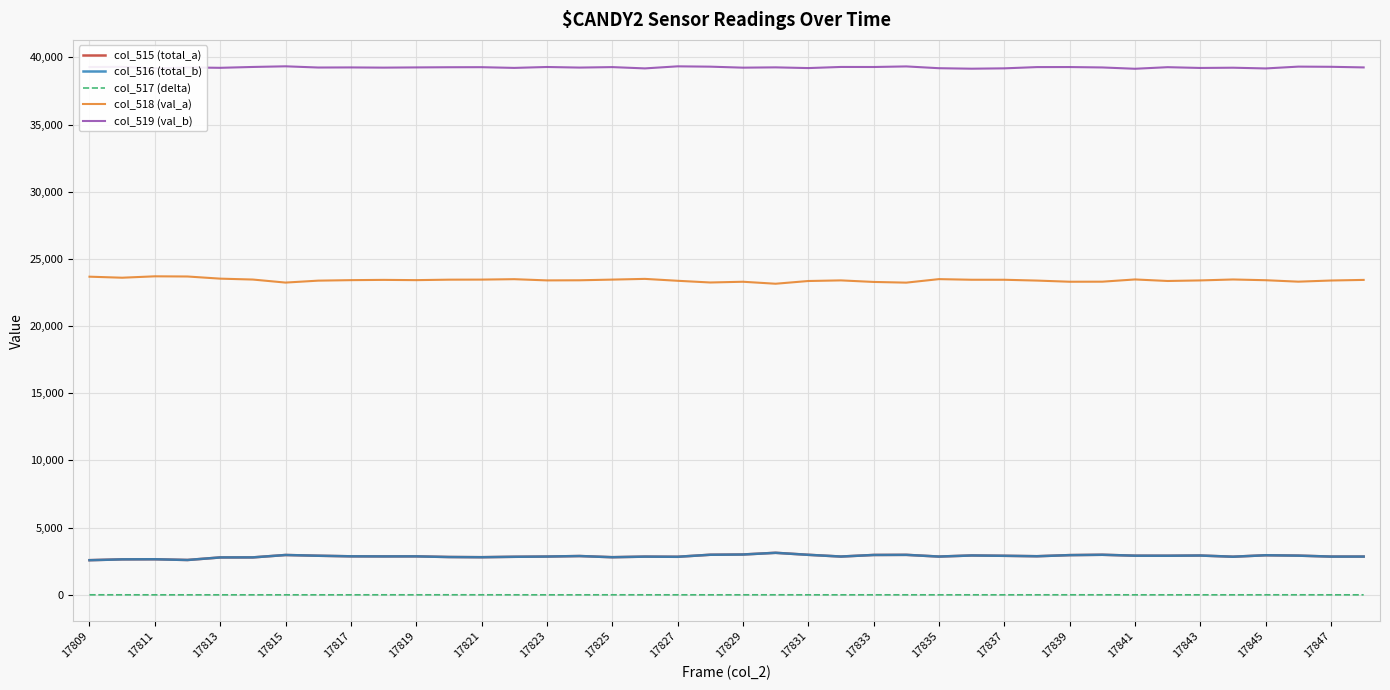

What is the highest value of the col_515 (total_a) series?

3128